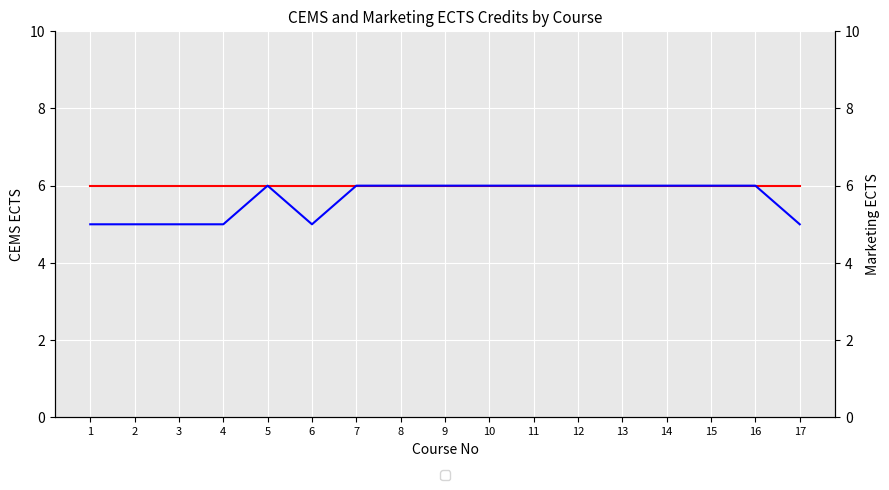

What is the approximate value of CEMS ECTS at 17?

6